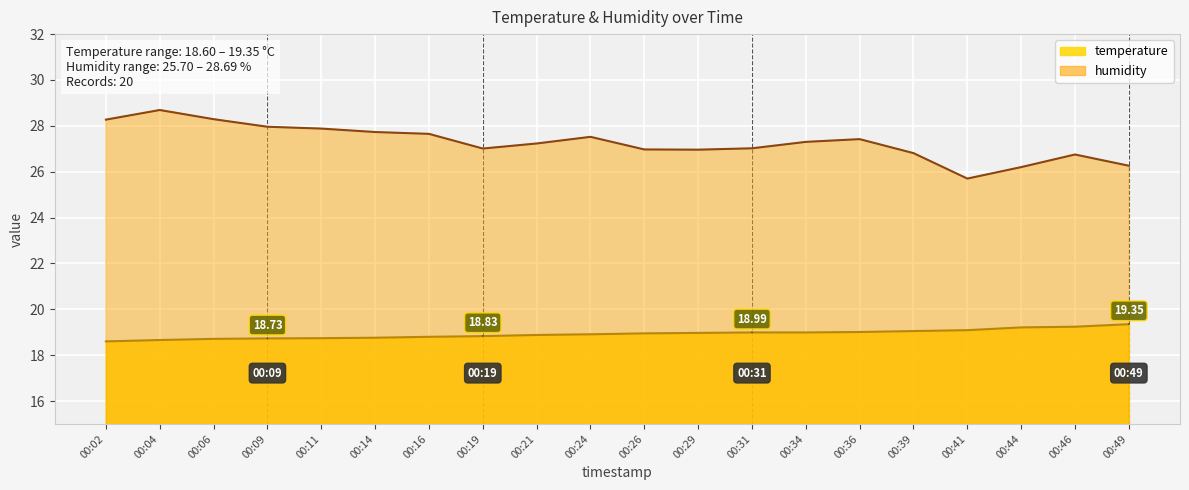

What is the difference between the maximum and minimum values in the humidity series?

3.0